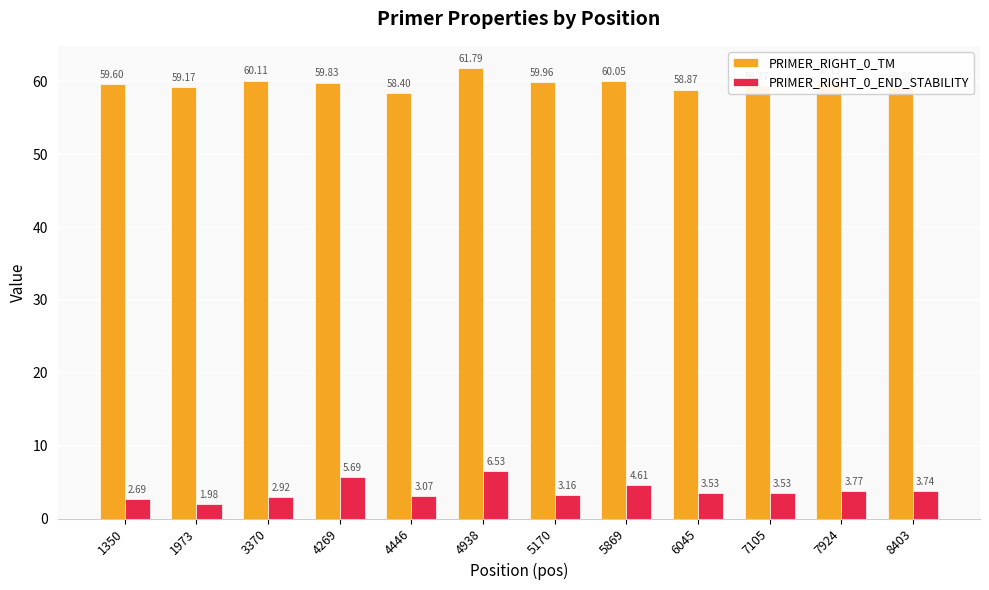

Rank the series by their average value, from highest to lowest.

PRIMER_RIGHT_0_TM, PRIMER_RIGHT_0_END_STABILITY